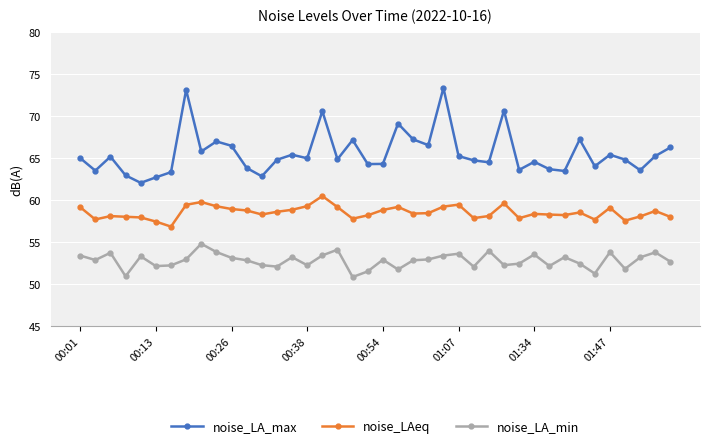

What is the maximum value for noise_LAeq?

60.5